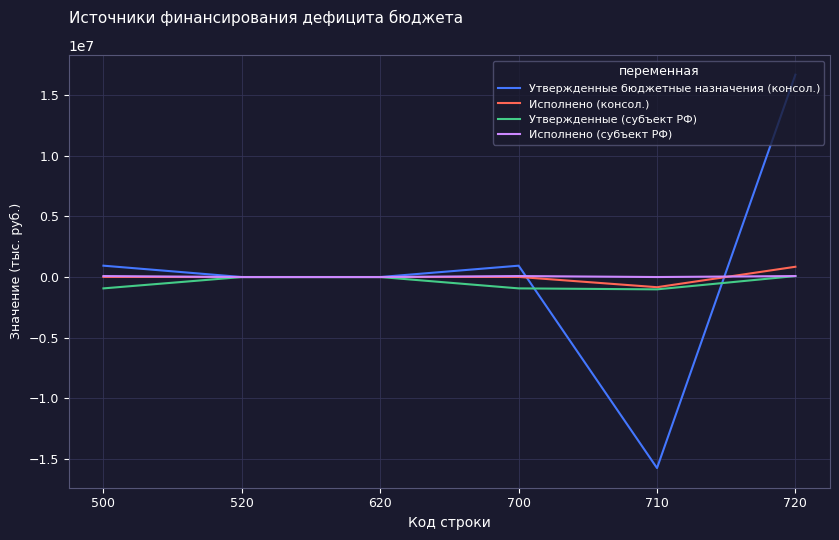

What is the spread (max minus min) of values at 710?

15729900.0